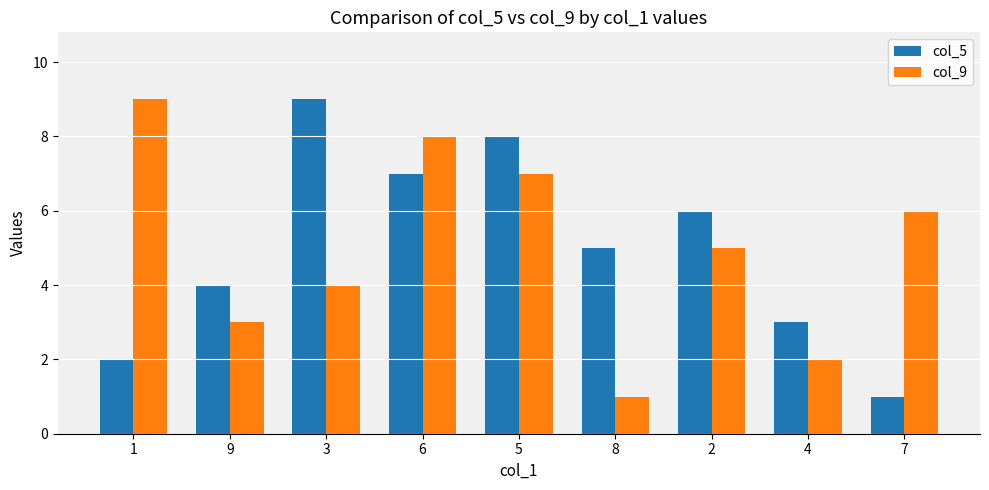

What is the label of the 2nd bar from the right?

4